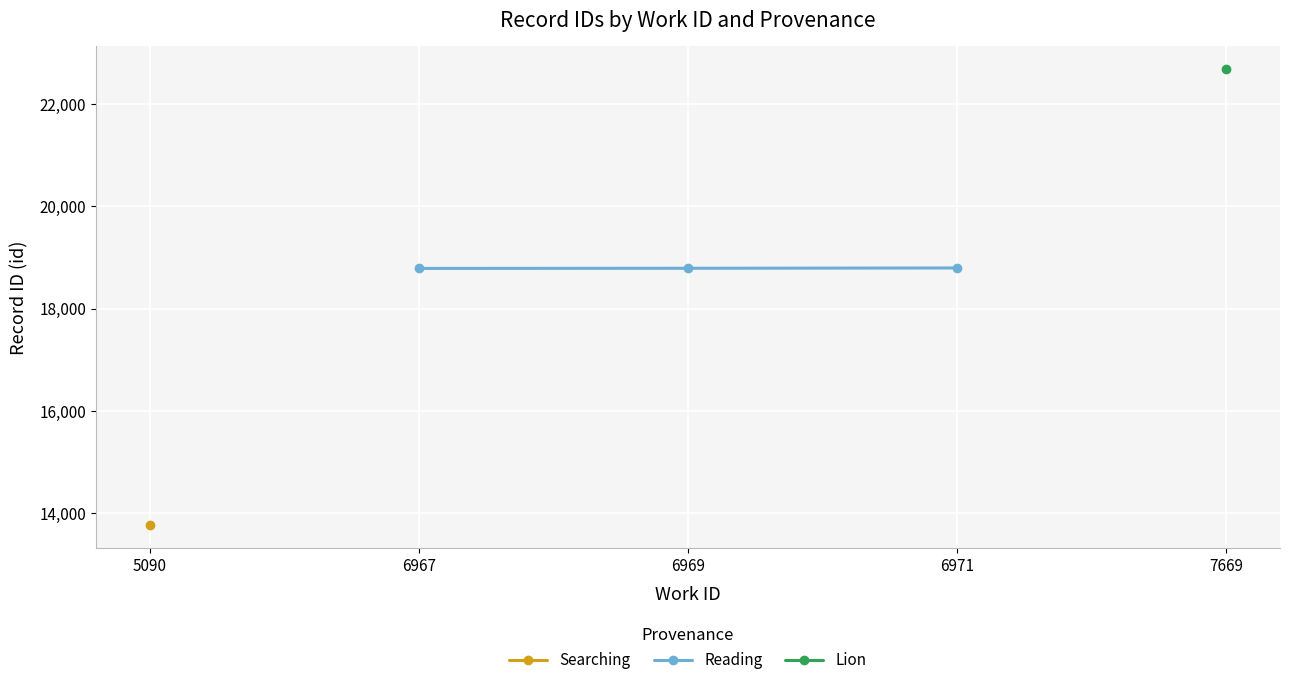

How many data points are less than 18787?

1